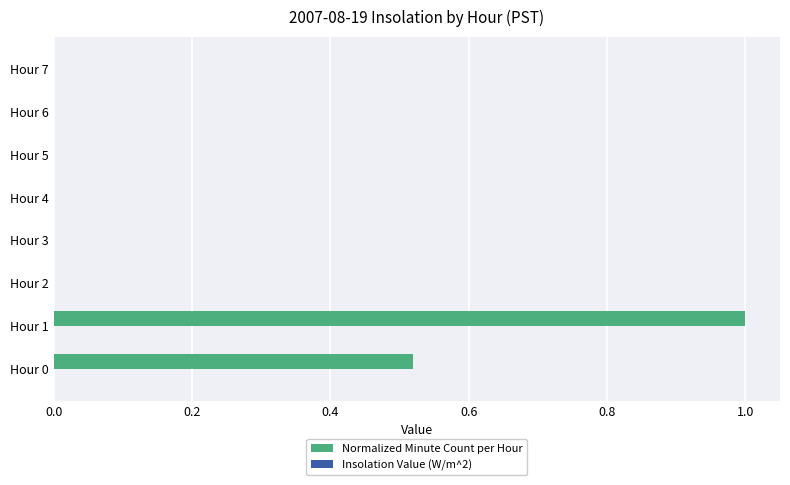

What is the maximum value shown in the chart?

1.0